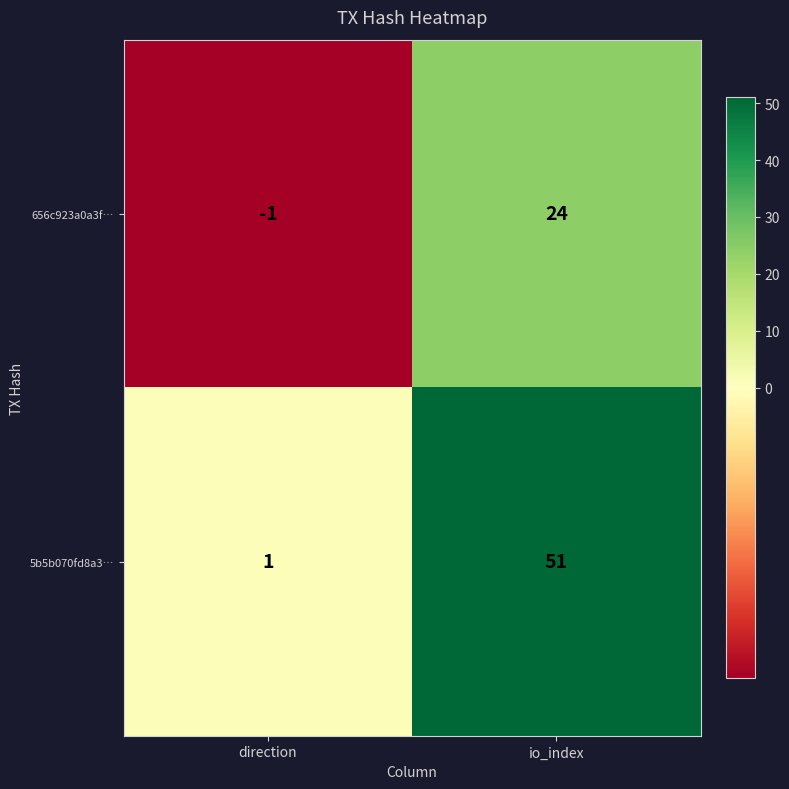

The 5b5b070fd8a3… series shows 1 at direction. True or false?

True